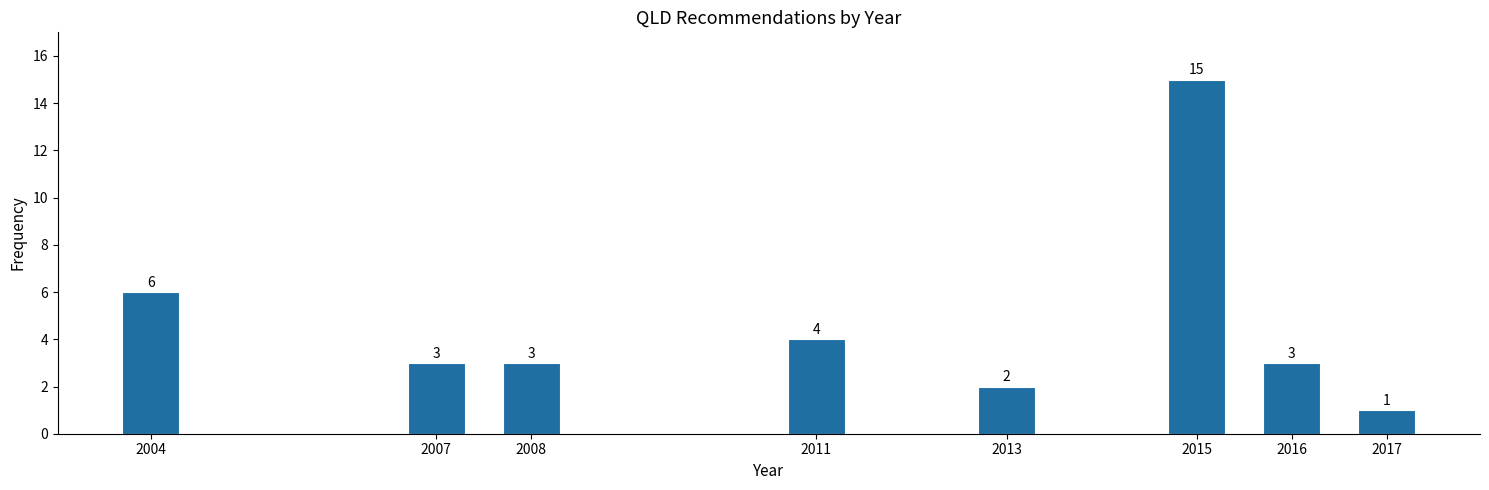

Reading right to left, list all the values displayed in this chart.

2017=1	2016=3	2015=15	2013=2	2011=4	2008=3	2007=3	2004=6